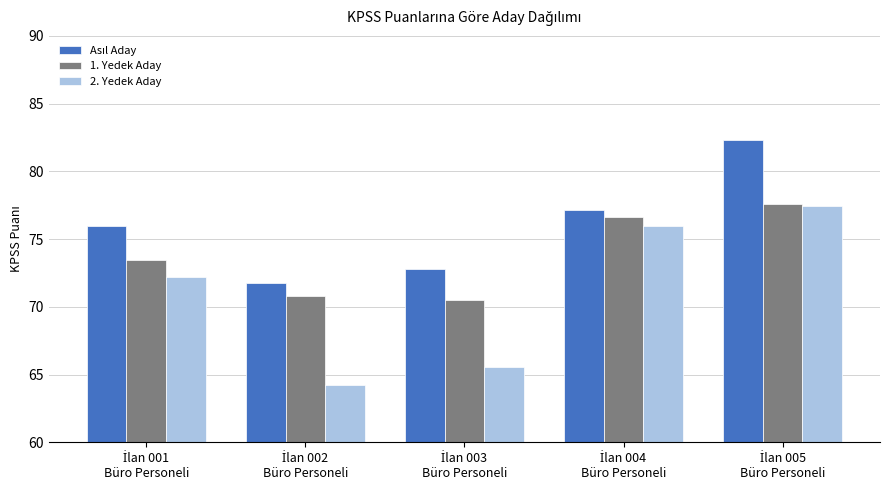

What is the difference between the second highest and minimum values in the 1. Yedek Aday series?

6.1